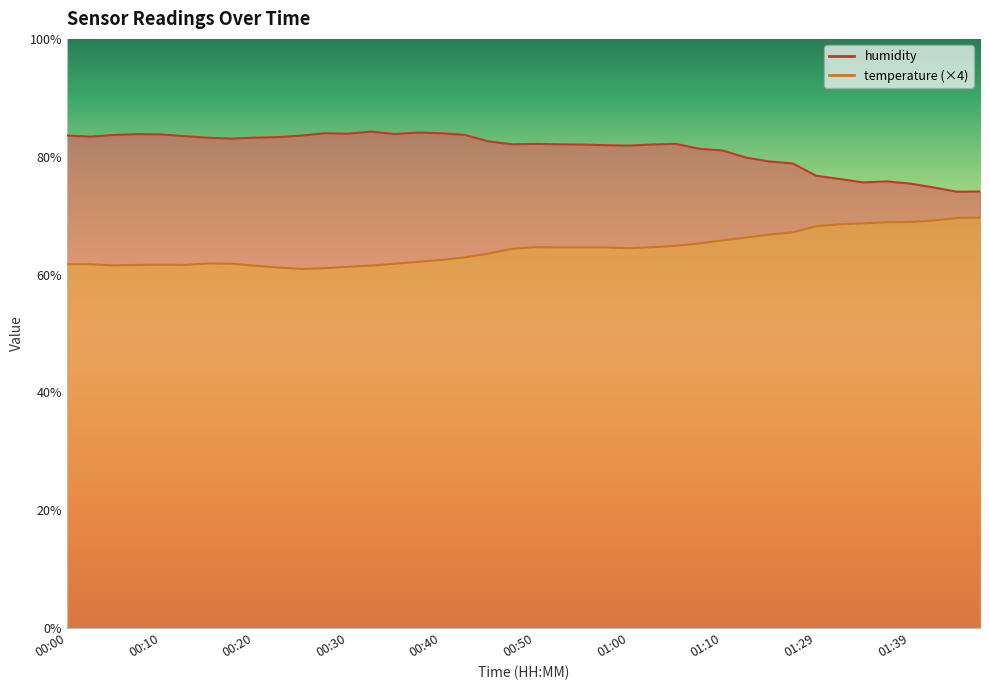

Is it true that humidity equals 83.2 at 00:15?

True